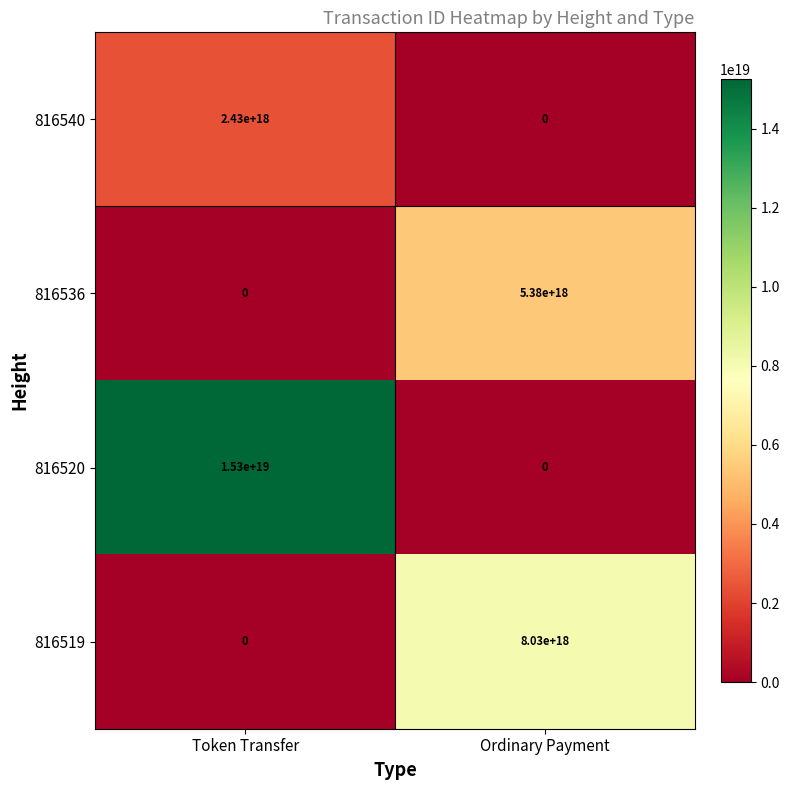

How many series are shown in this chart?

4